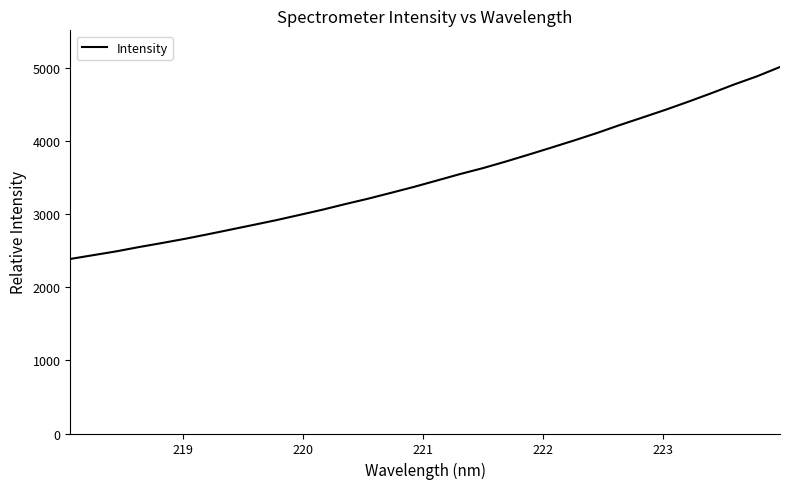

What is the difference between the maximum and minimum values?

2625.4